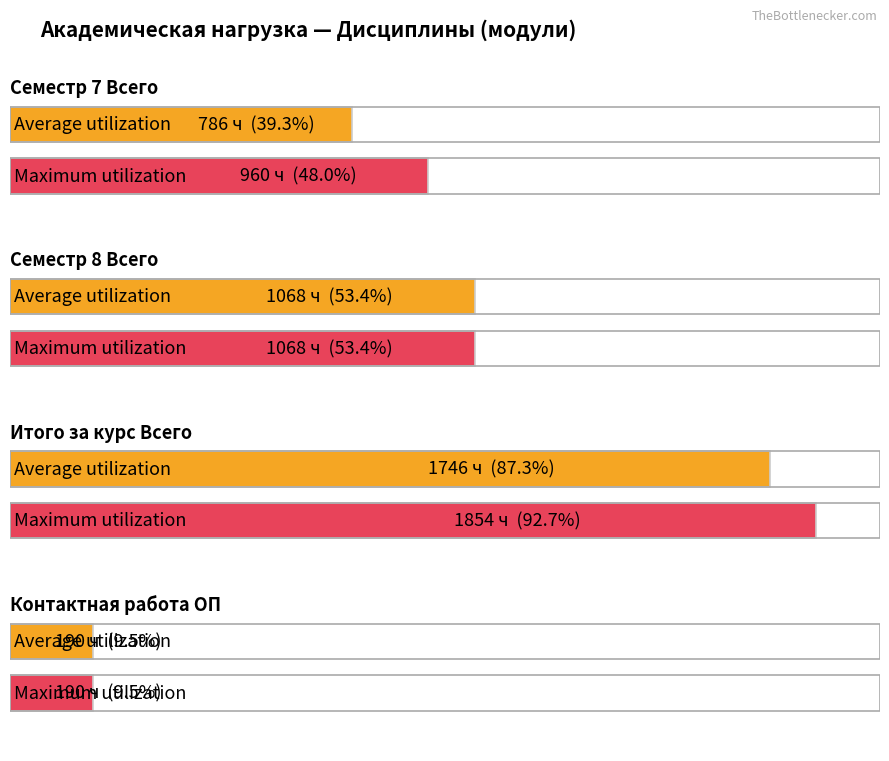

What is the value of the Maximum utilization bar at the 2nd from the left?

1068